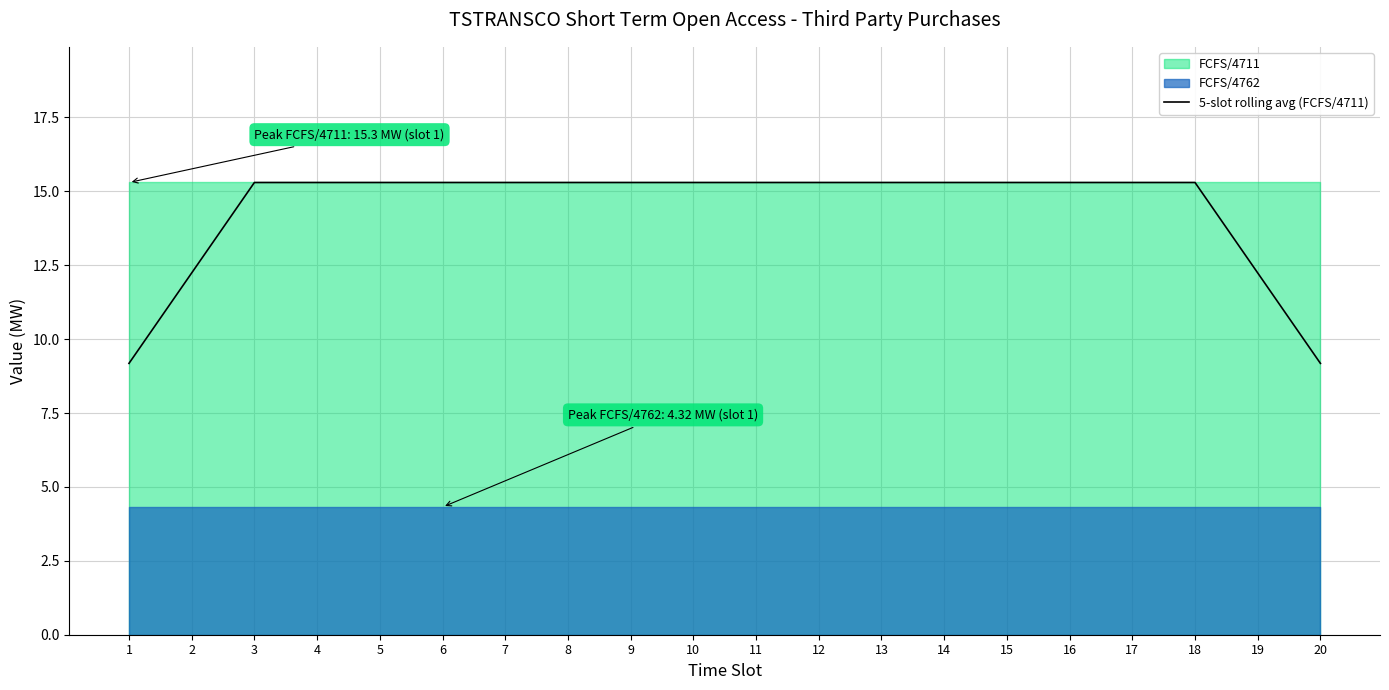

The chart shows a value of 9.4 at 15. True or false?

False